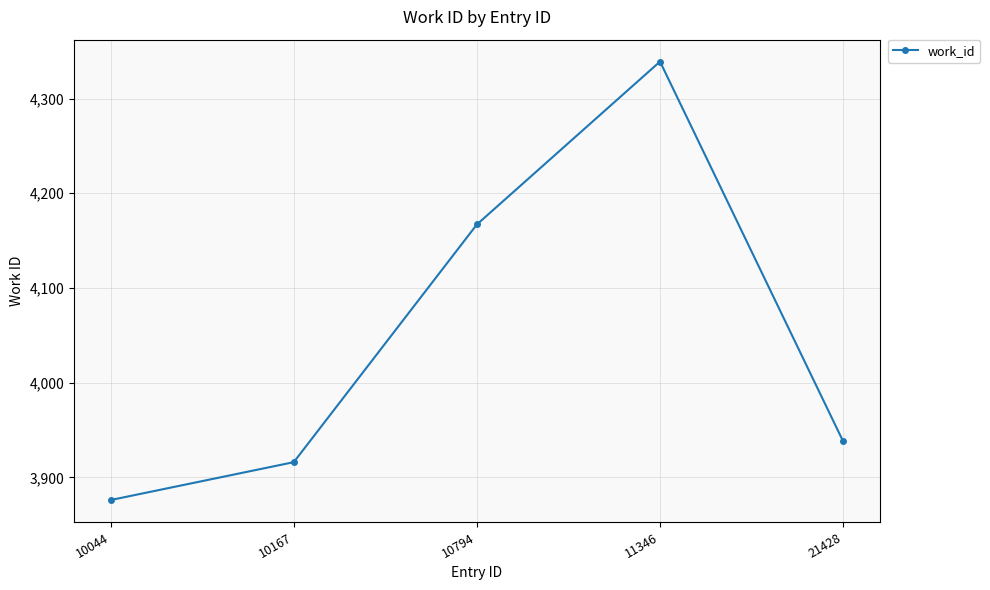

Reading left to right, what are all the values shown in this chart?

10044=3876	10167=3916	10794=4167	11346=4339	21428=3938